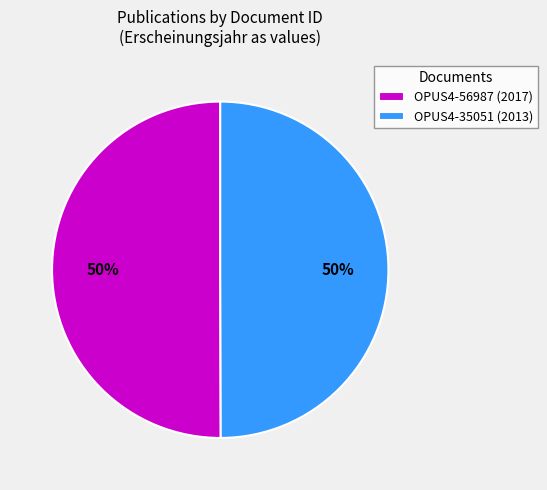

To the nearest percent, what portion does OPUS4-35051 represent?

50%